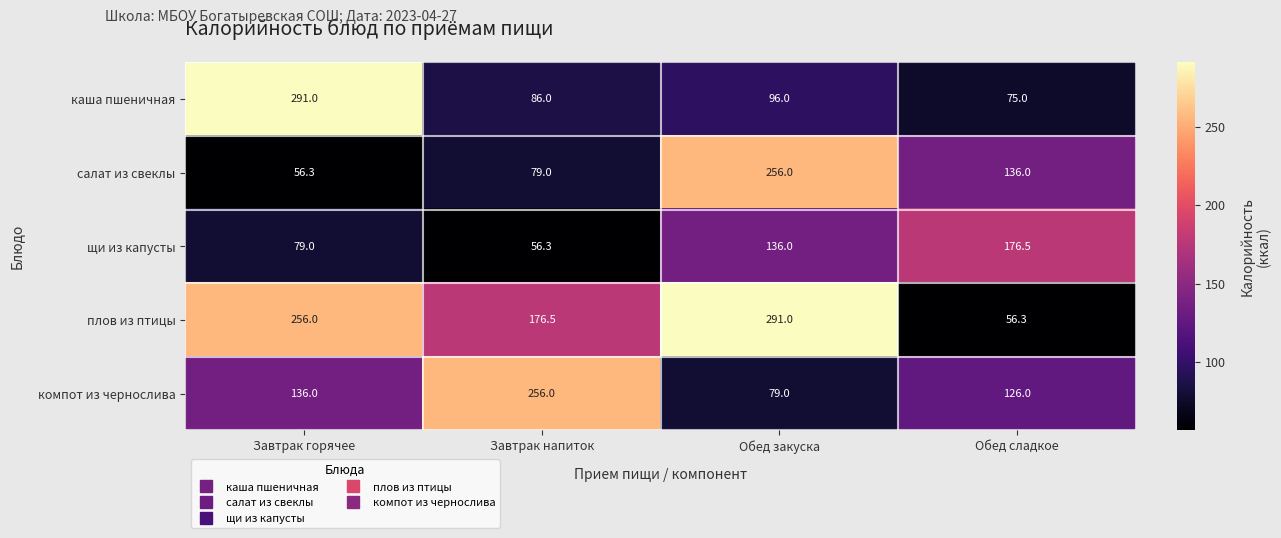

How many data points does each series have?

4